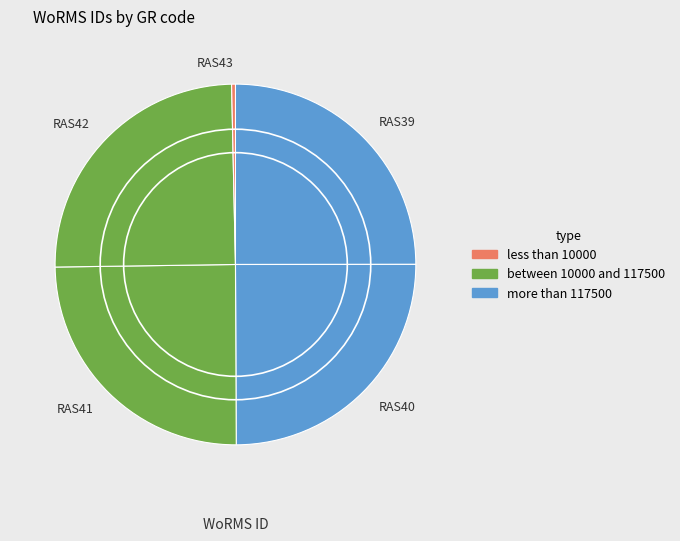

Which category has the smallest portion of the pie?

RAS43